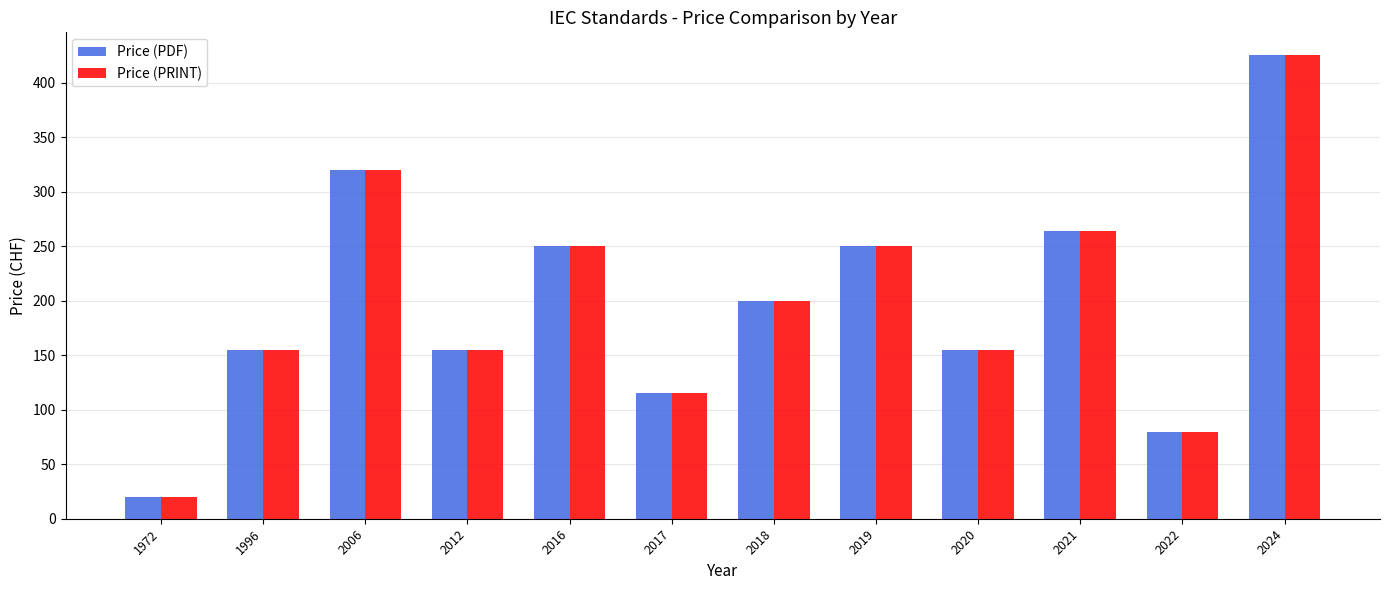

Reading left to right, extract all data points from this chart.

Price (PDF): 1972=20	1996=155	2006=320	2012=155	2016=250	2017=115	2018=200	2019=250	2020=155	2021=264	2022=80	2024=425
Price (PRINT): 1972=20	1996=155	2006=320	2012=155	2016=250	2017=115	2018=200	2019=250	2020=155	2021=264	2022=80	2024=425